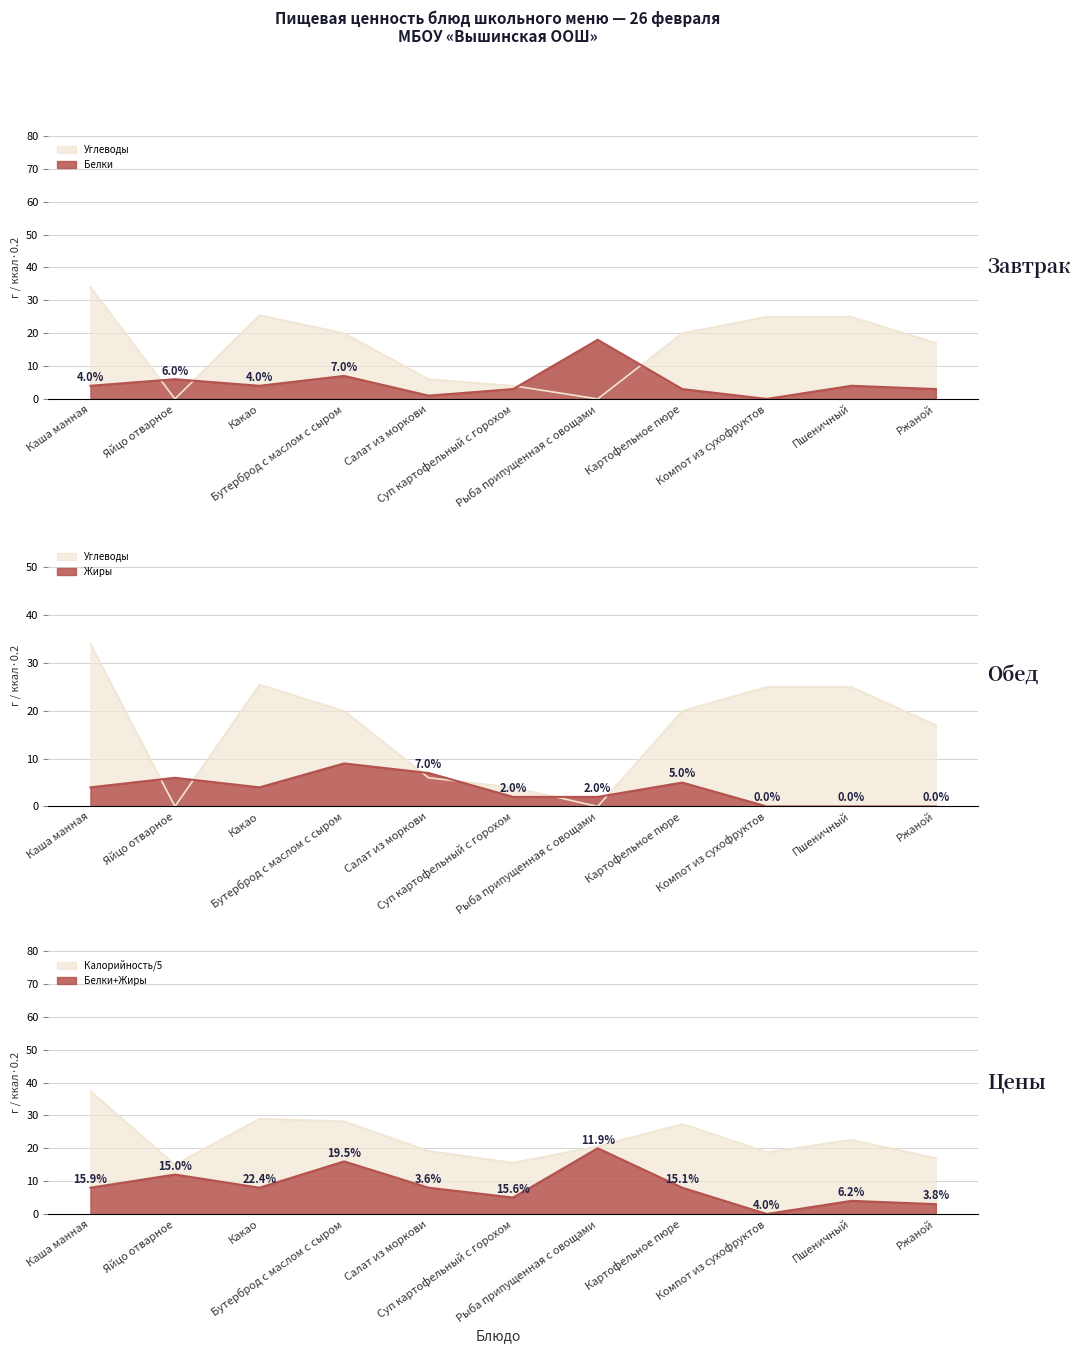

What is the average value of the Жиры series?

3.5